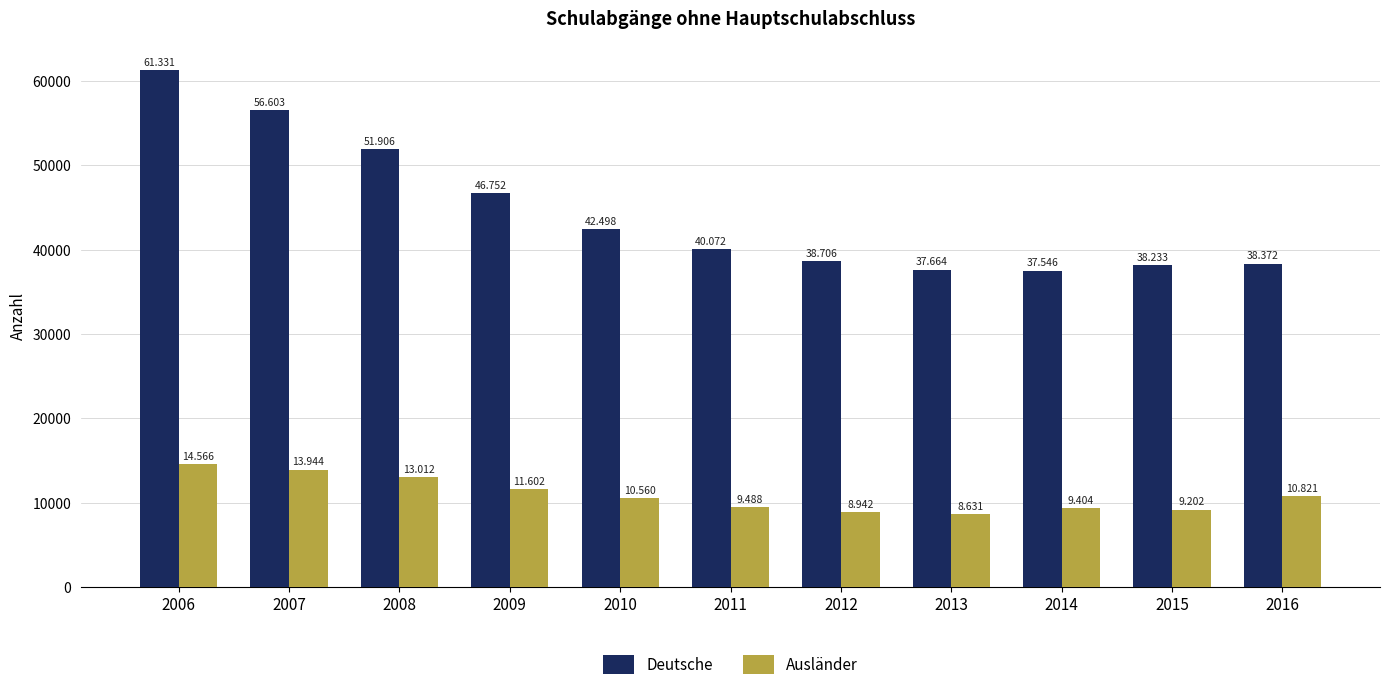

What are all the series names shown in the legend?

Deutsche, Ausländer